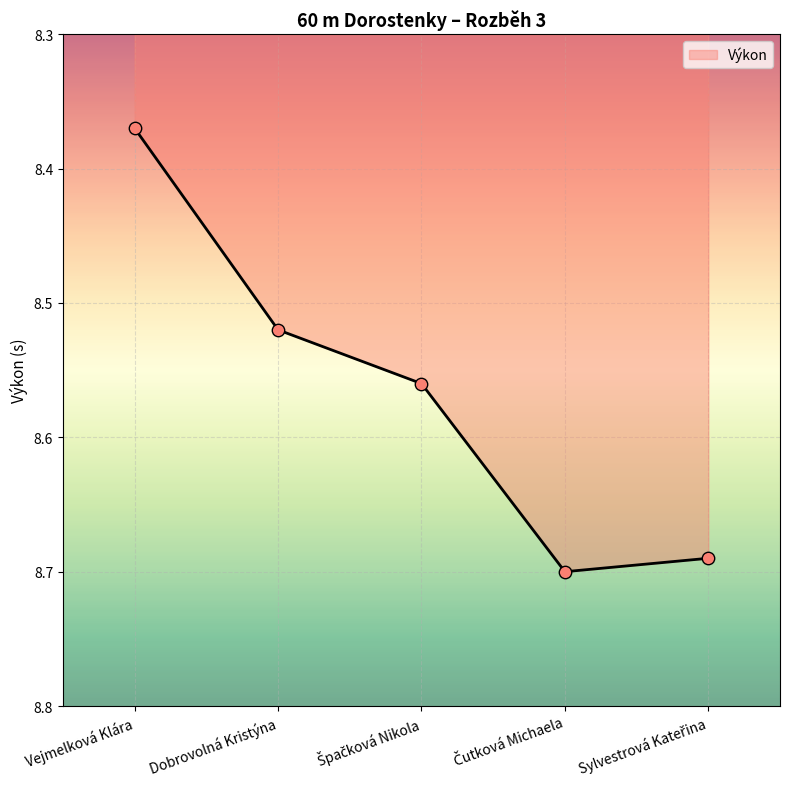

Which has a higher value, Vejmelková Klára or Dobrovolná Kristýna?

Dobrovolná Kristýna